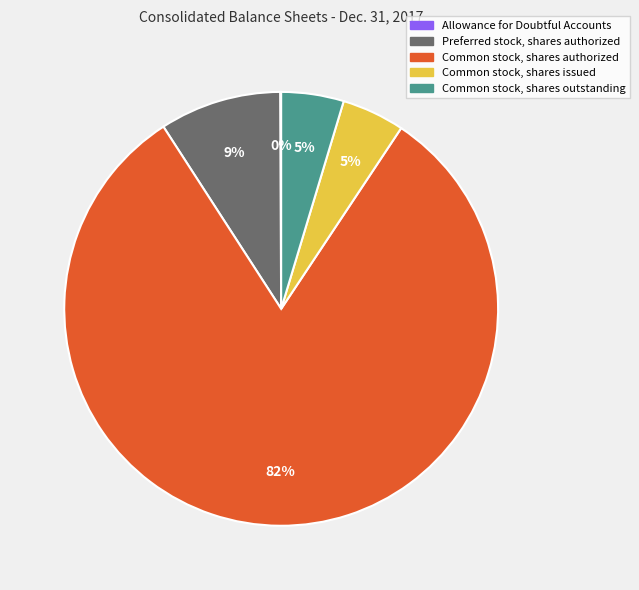

Combined, do Common stock, shares authorized and Common stock, shares outstanding account for over 50%?

Yes